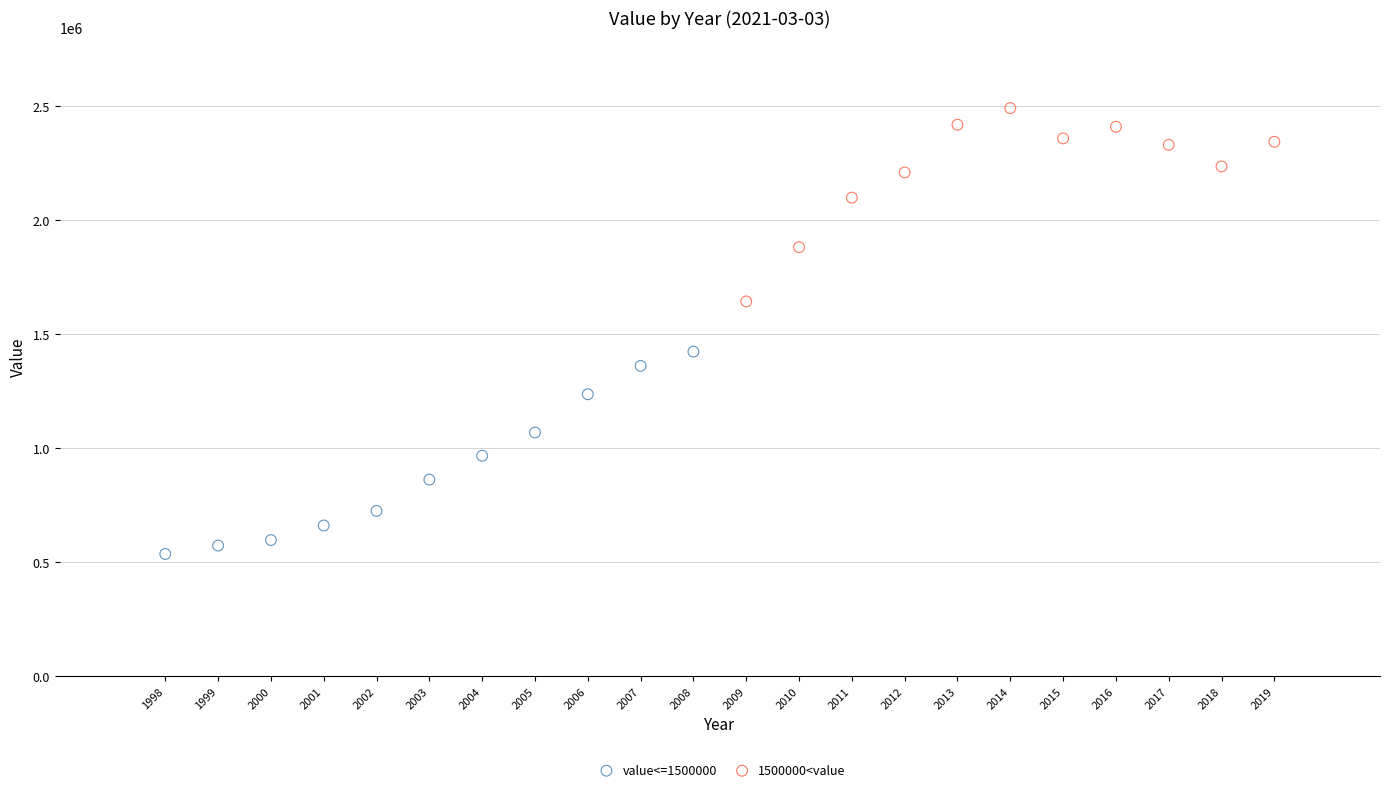

Which series contains the highest Y value?

1500000<value